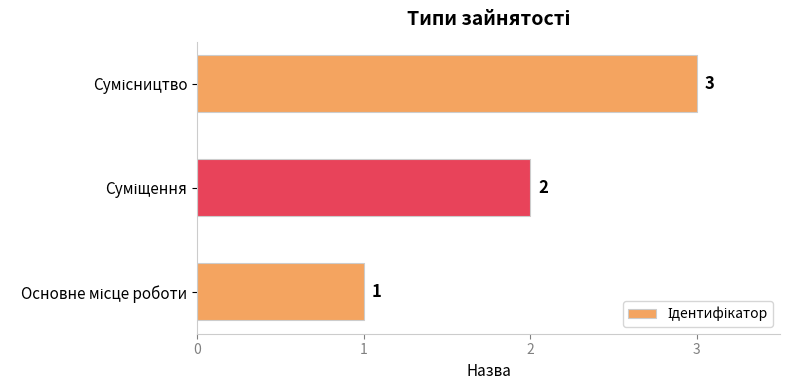

What is the greatest value displayed?

3